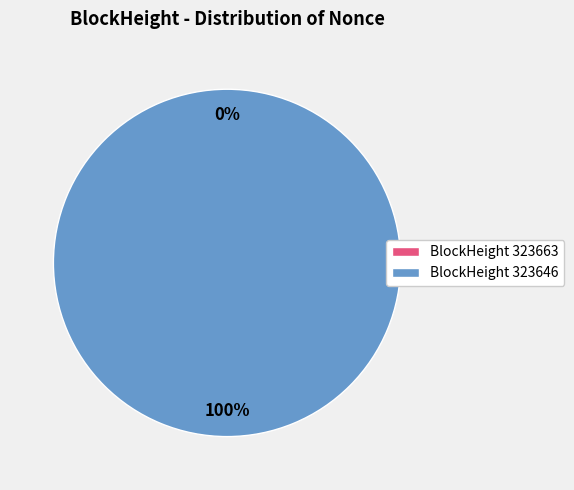

The 323663 slice represents 1% of the pie. True or false?

False